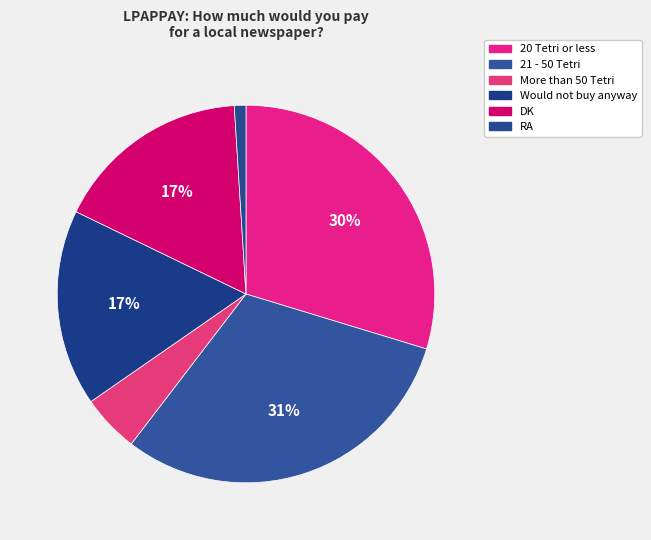

What is the total percentage of 21 - 50 Tetri and 20 Tetri or less?

60.4%